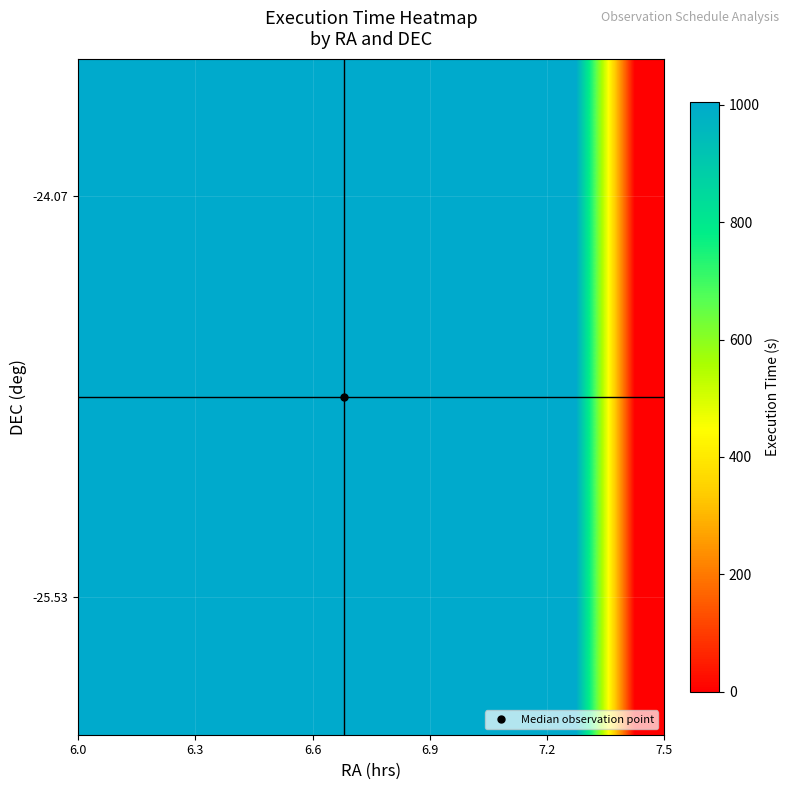

At how many categories does at least one series exceed 240?

9